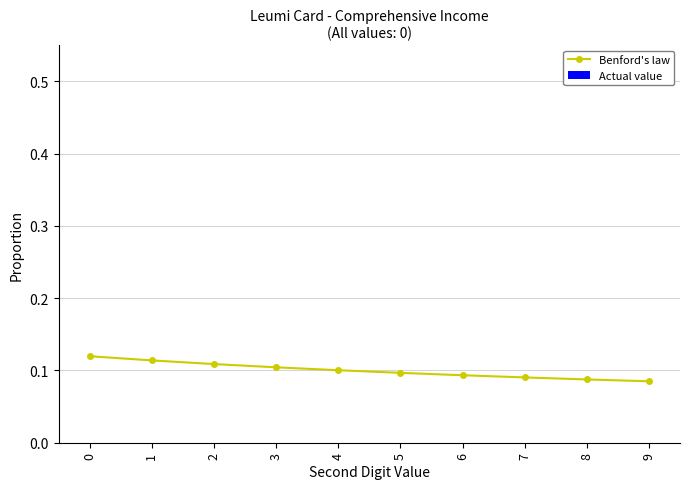

What is the sum of all values?

1.0